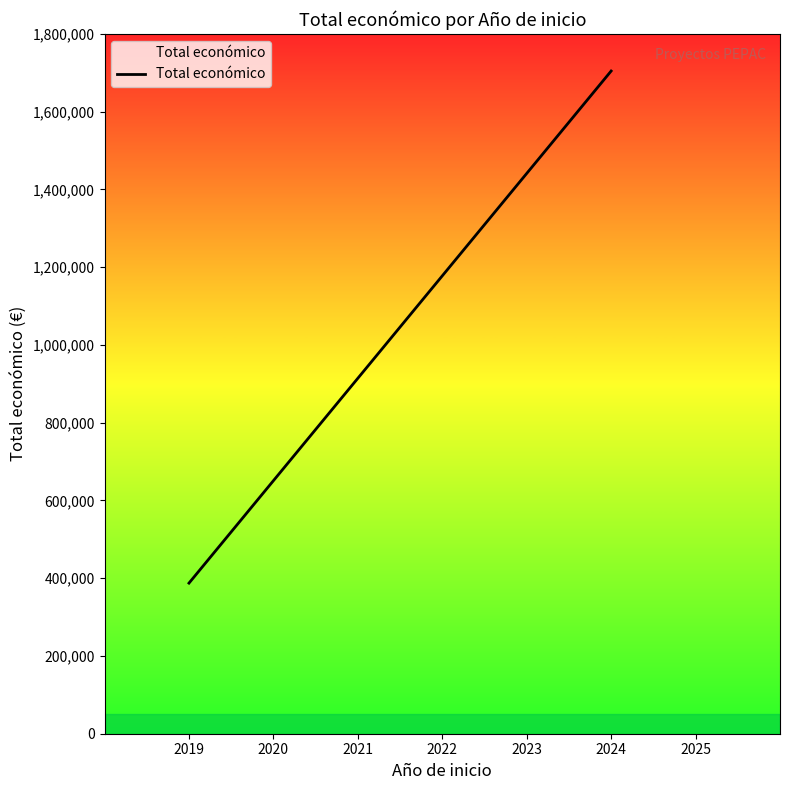

What is the value of the 1st point from the left?

387426